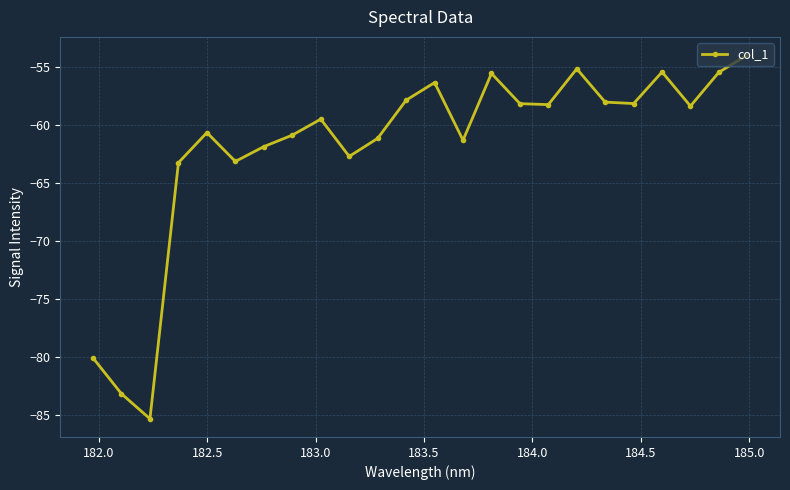

What is the difference between the maximum and second lowest values?

29.3